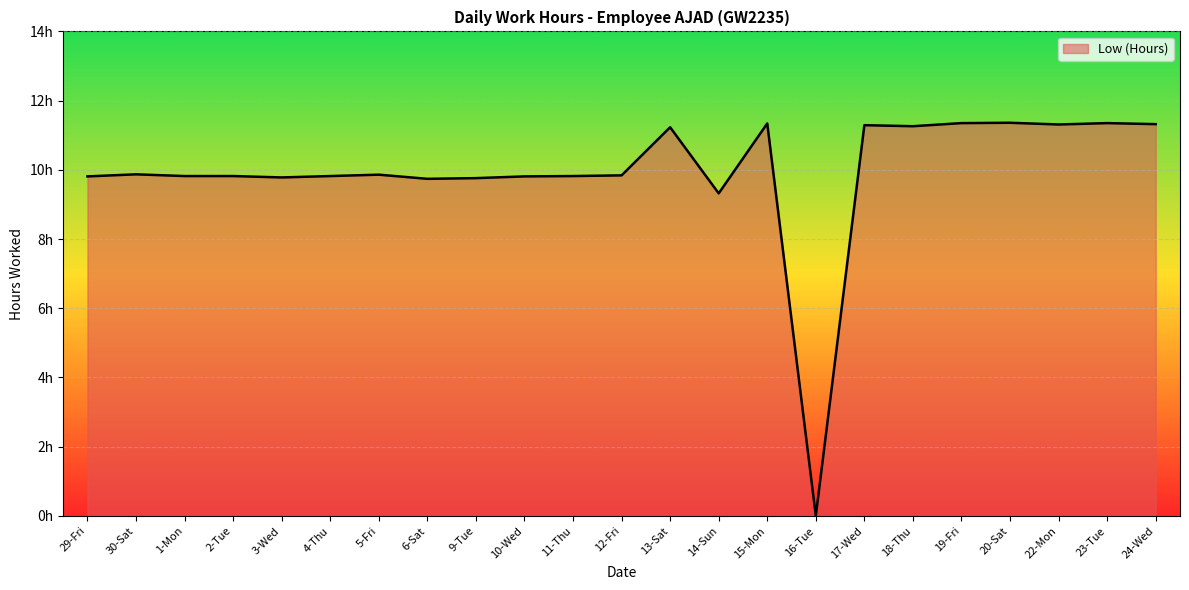

Does the chart display data point markers on the line(s)?

No